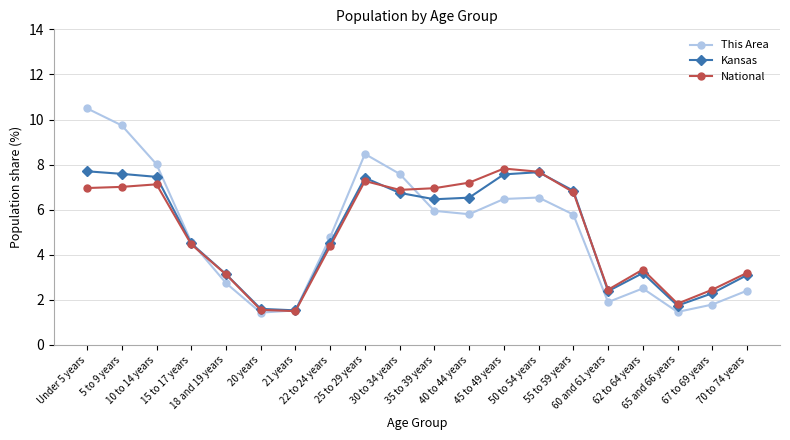

Does the chart have visible grid lines?

Yes